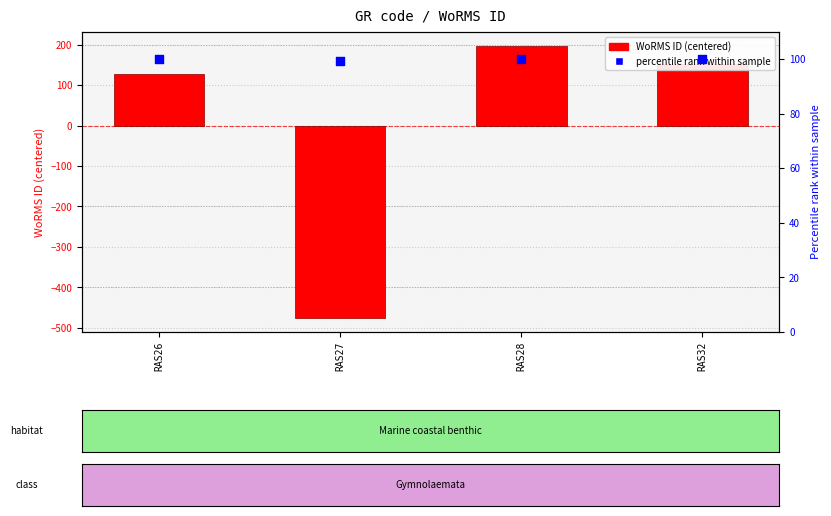

Which series contains the lowest Y value?

WoRMS ID (centered)